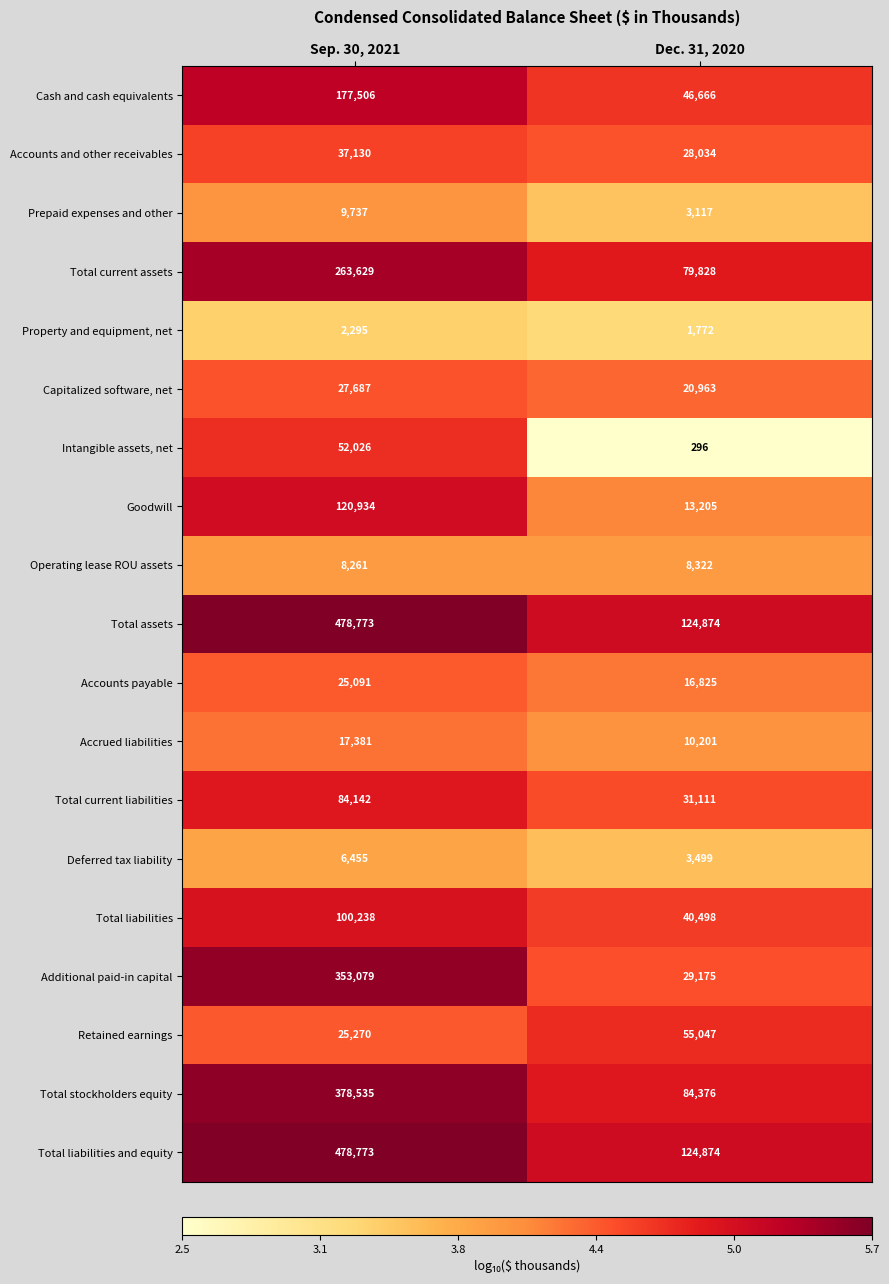

Read the Capitalized software, net value at Sep. 30, 2021, to the nearest 100.

27700